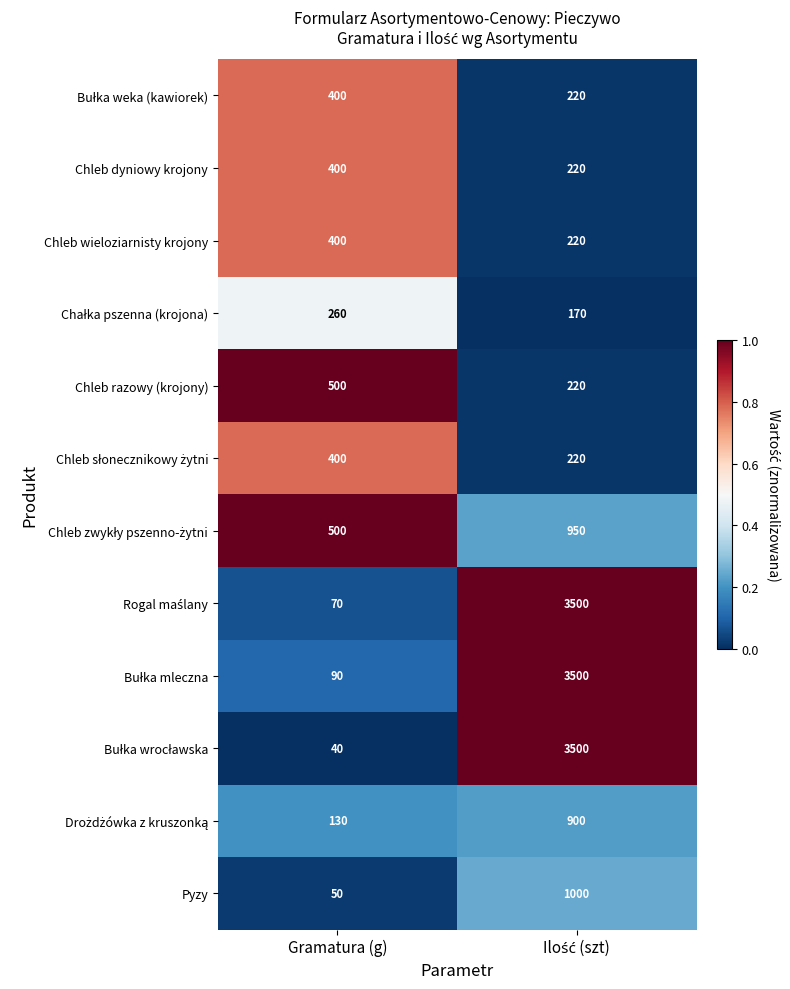

What is the difference between the highest and lowest values at Gramatura (g)?

460